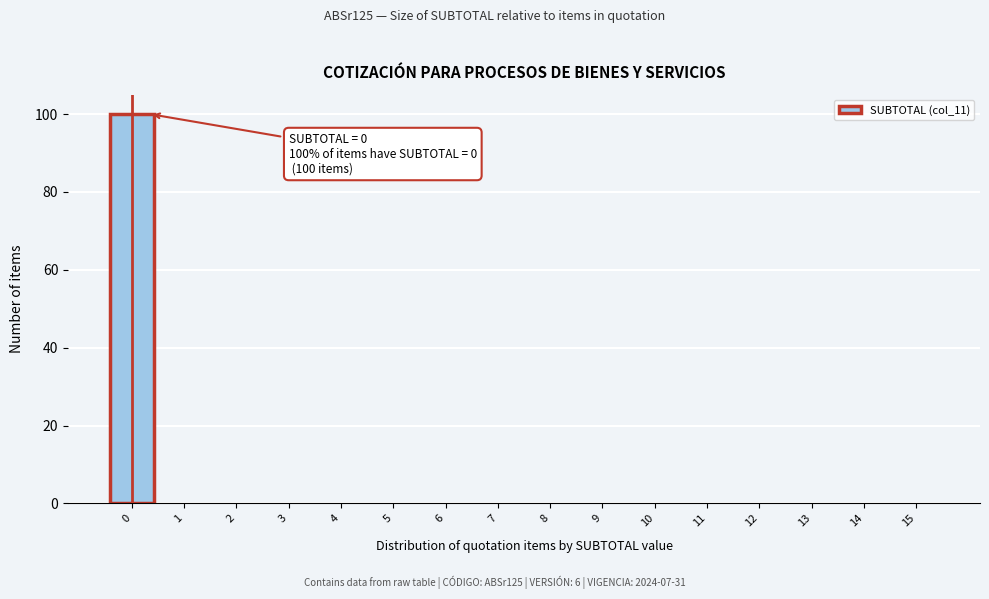

Reading left to right, transcribe all the data shown in this chart.

0=100	1=0	2=0	3=0	4=0	5=0	6=0	7=0	8=0	9=0	10=0	11=0	12=0	13=0	14=0	15=0